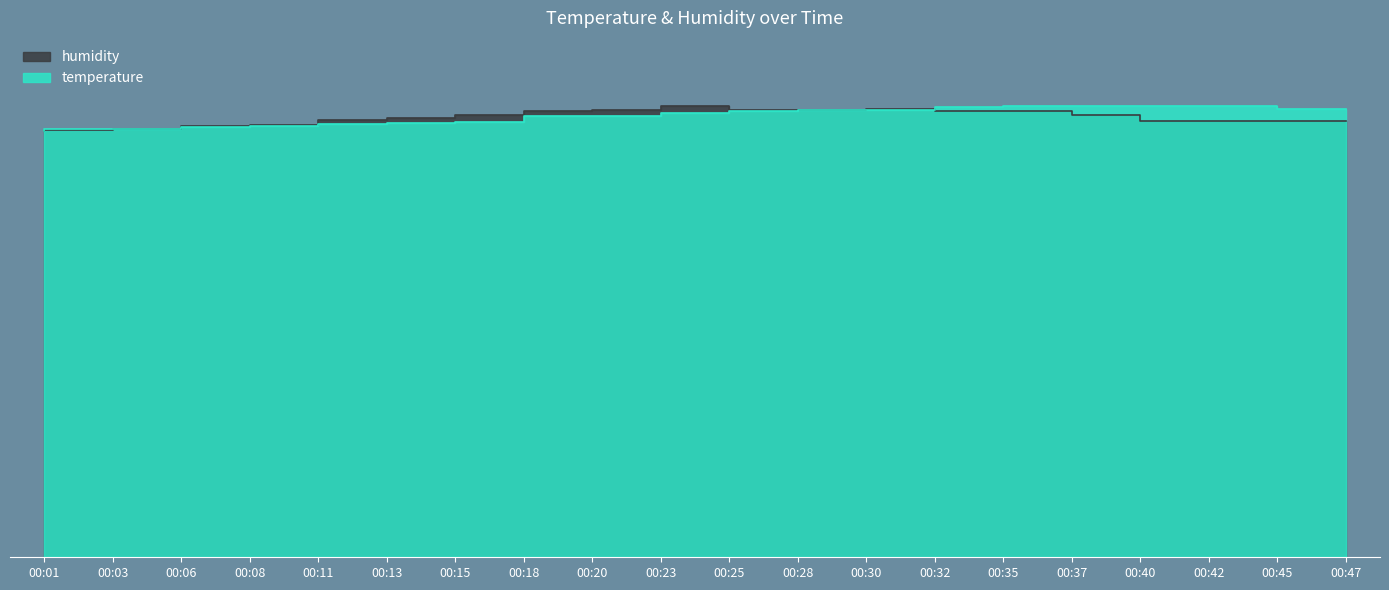

At which label does humidity reach its peak?

00:25